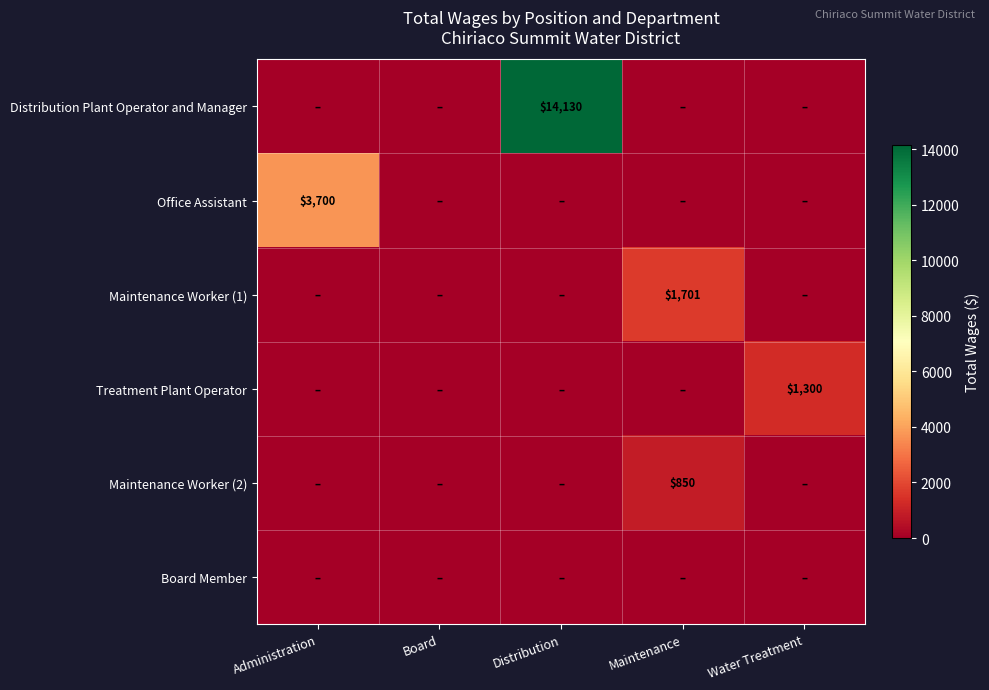

Which has a higher value, Maintenance or Distribution?

Distribution